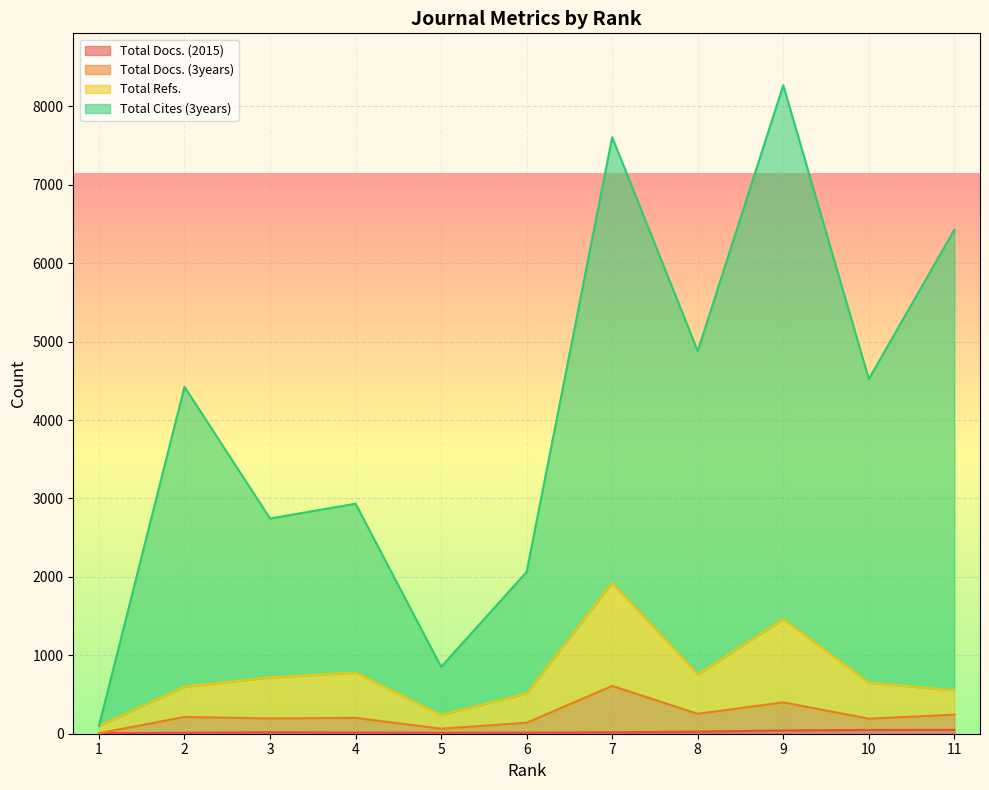

True or false: Total Docs. (2015) and Total Docs. (3years) cross at least once.

False